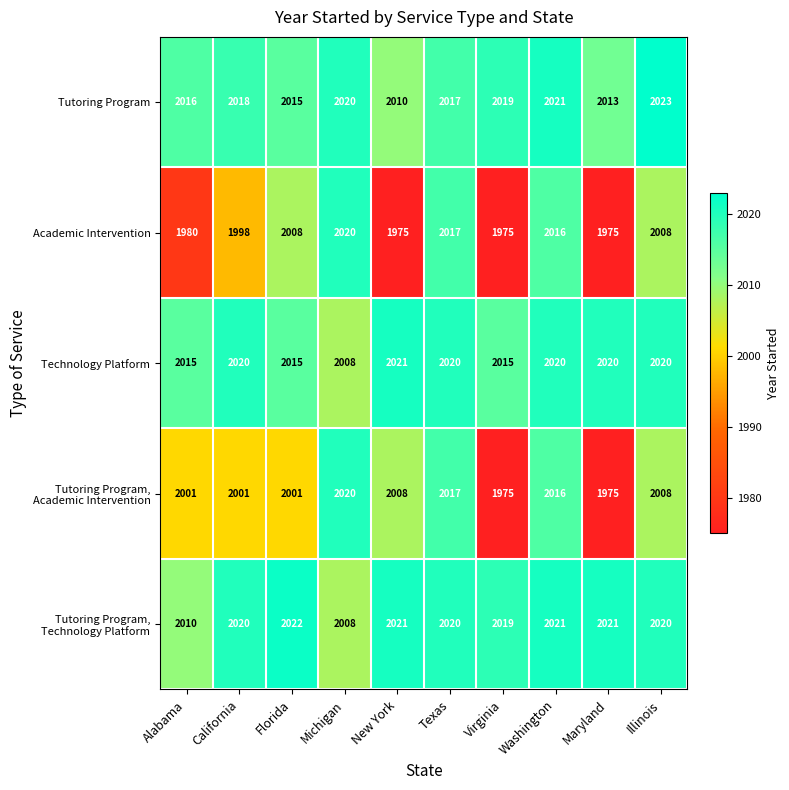

What is the total value across all series at Illinois?

10079